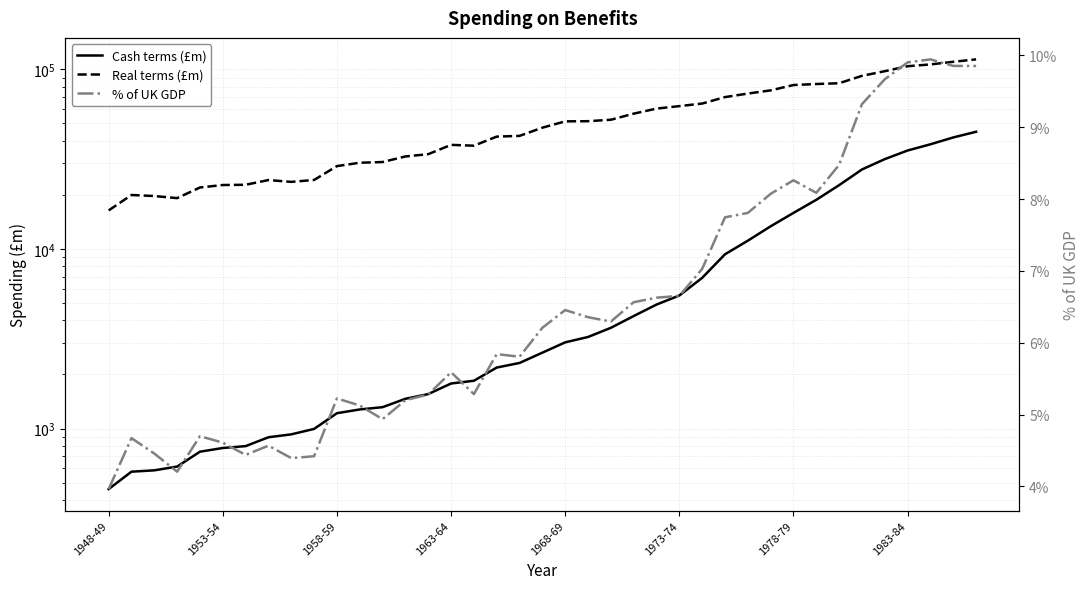

How many interior local peaks does the % of UK GDP series have?

9